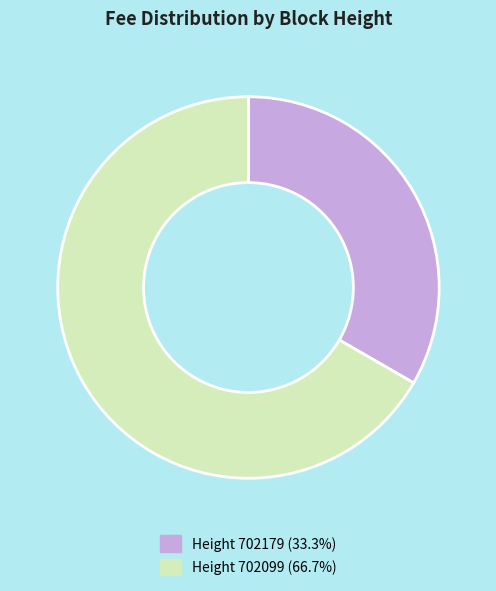

Is Height 702179 (33.3%) the majority of the pie?

No